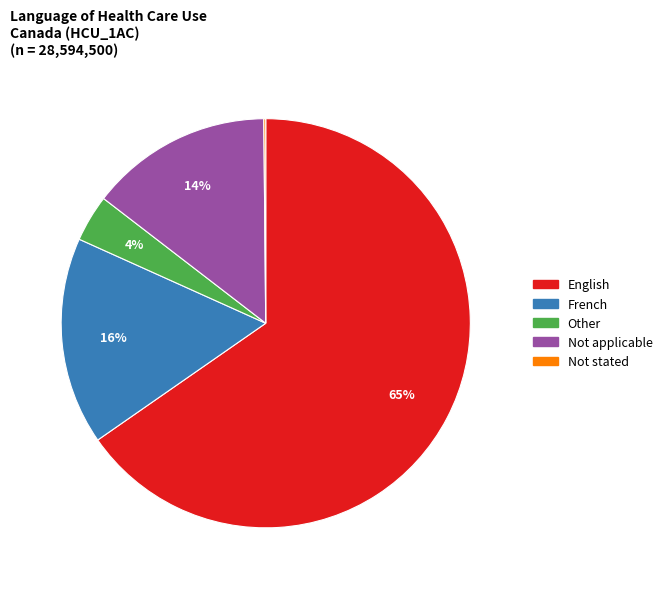

Is there any slice that represents more than half of the pie?

Yes